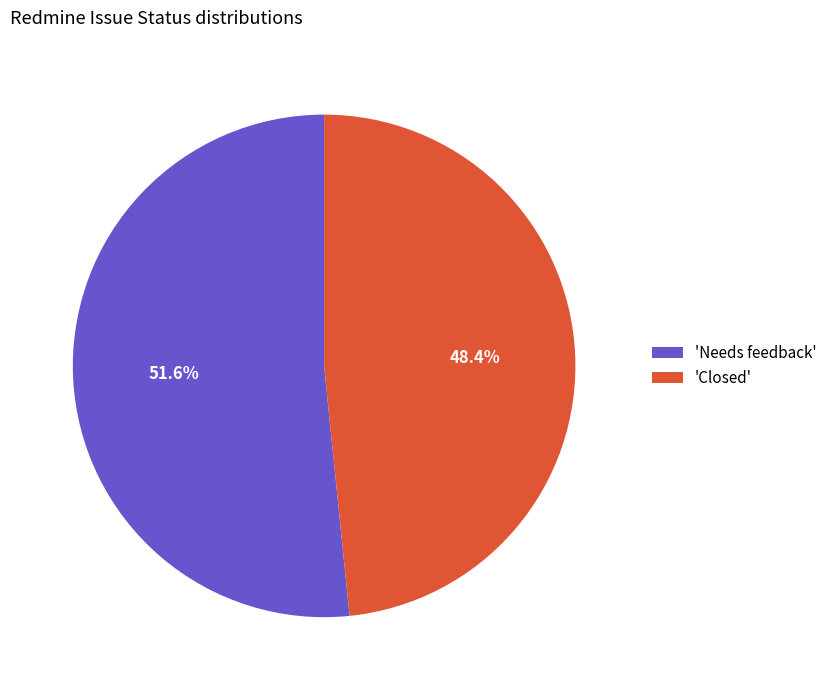

Count the number of slices in the pie.

2